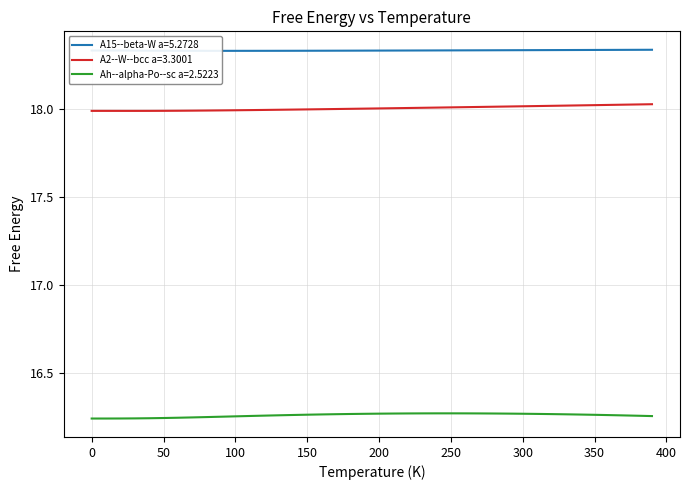

At which category does A15--beta-W a=5.2728 reach its first local valley?

90.0